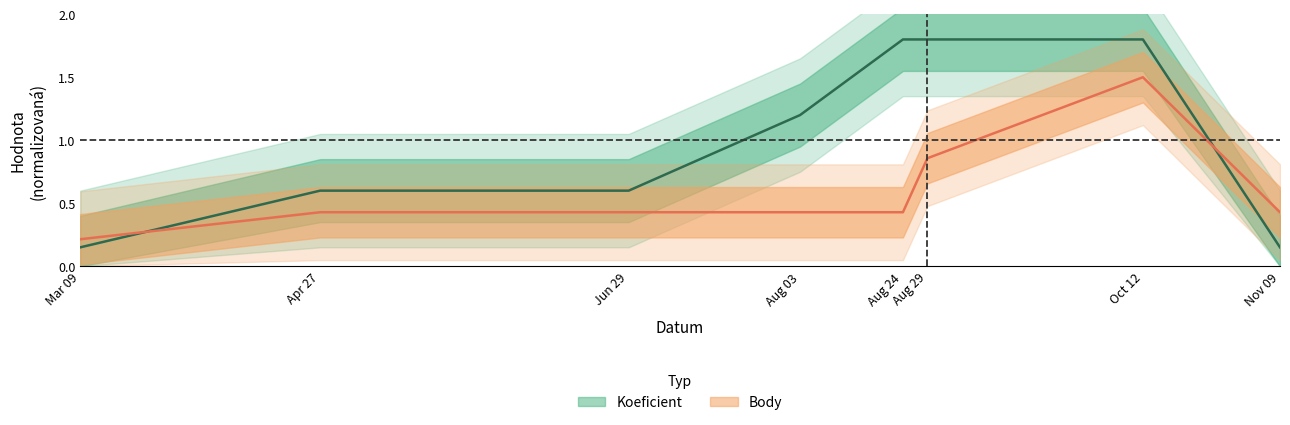

What is the sum of all Body values?

4.7